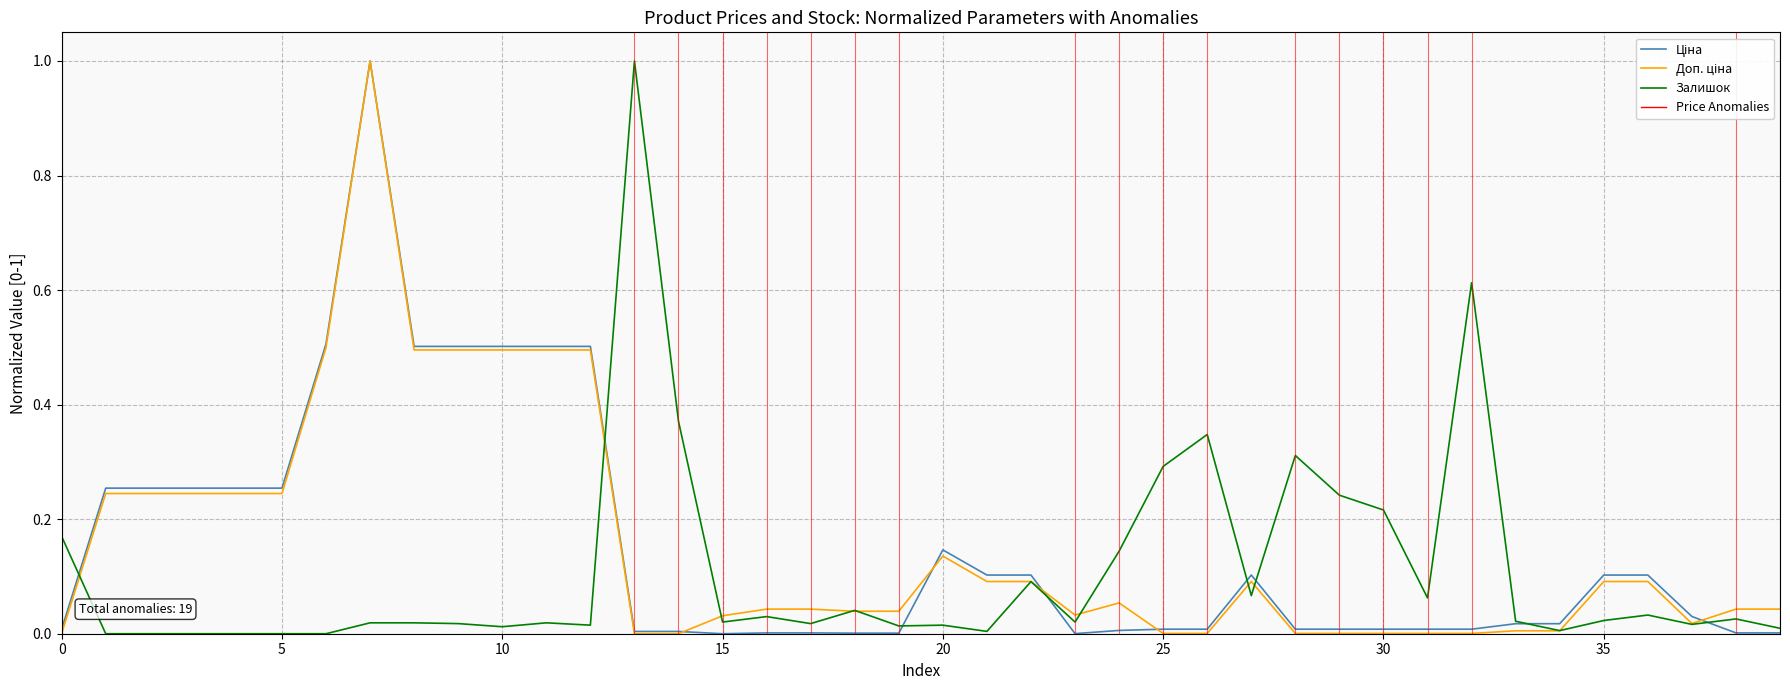

What is the greatest value displayed?

1.0